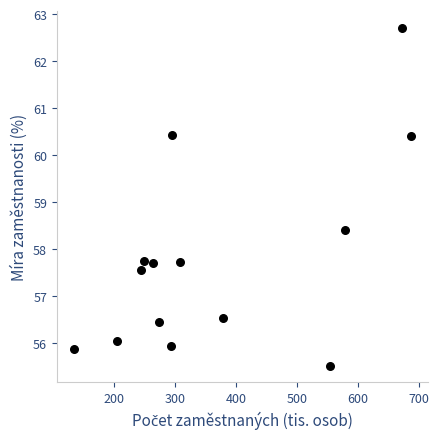

What is the range of Y values (max minus min)?

7.2